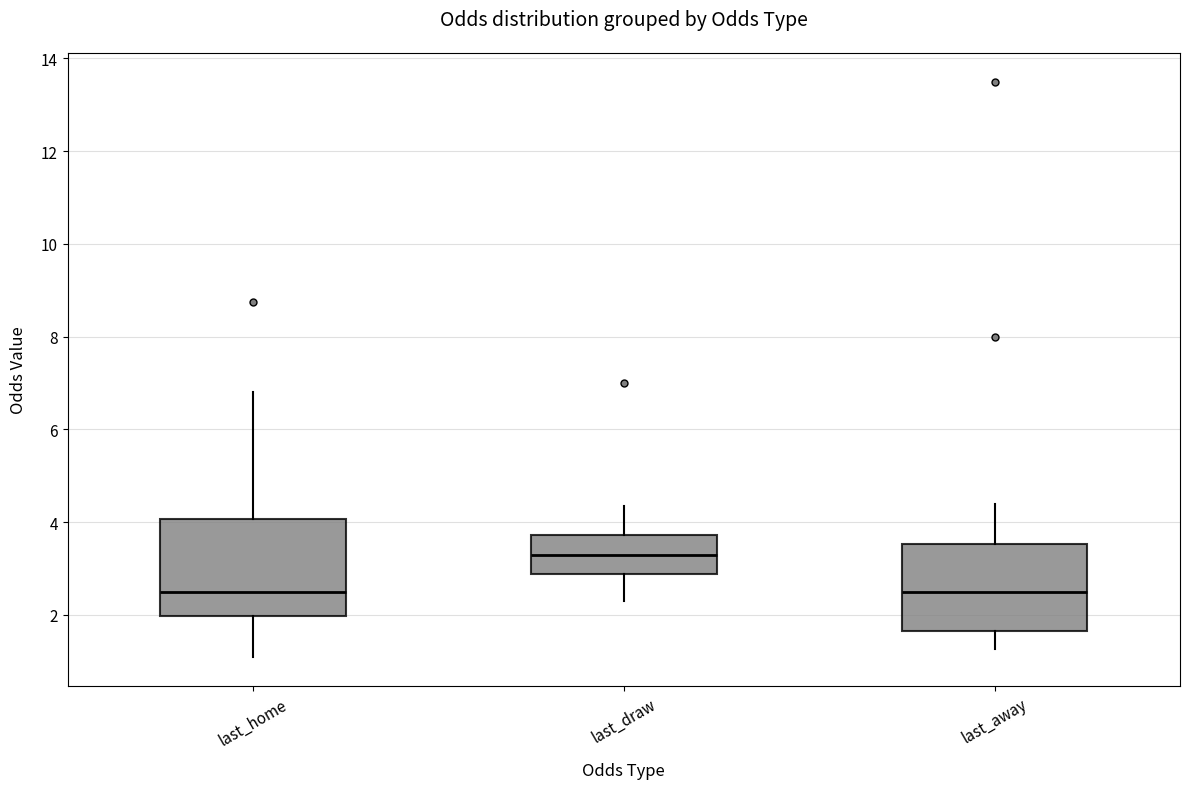

Reading left to right, read every box against the y-axis: the position of its median line, the range the box covers, and the ends of its whiskers. The values are not printed on the chart, so give them approximately, as read against the axis.

last_home: median 2.4, box 2.0 to 4.0, whiskers 1.0 to 6.8
last_draw: median 3.4, box 2.8 to 3.8, whiskers 2.4 to 4.4
last_away: median 2.4, box 1.6 to 3.6, whiskers 1.2 to 4.4